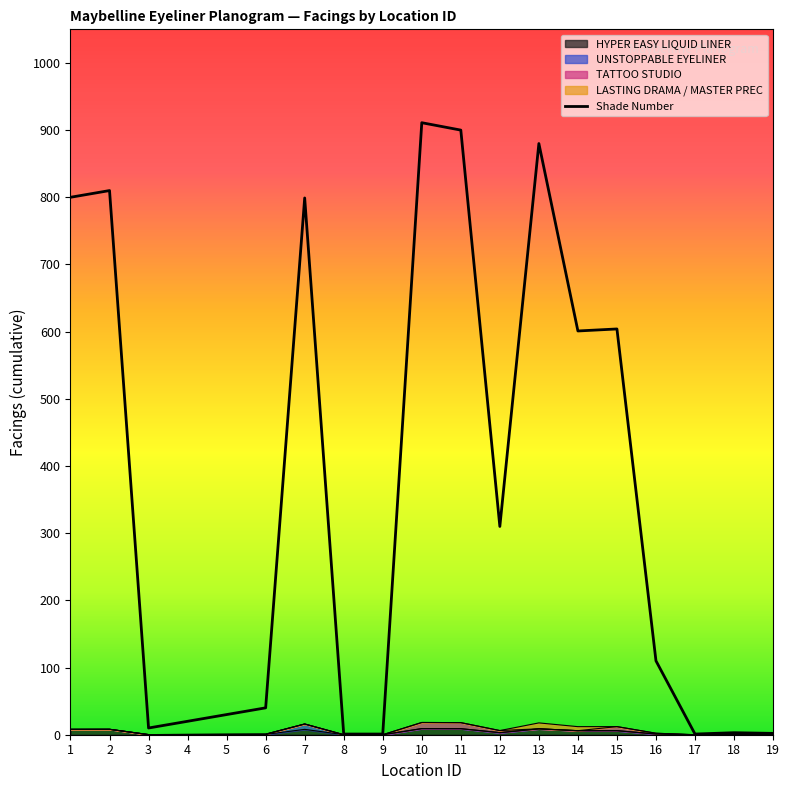

True or false: the data shows 2 at 19.

True